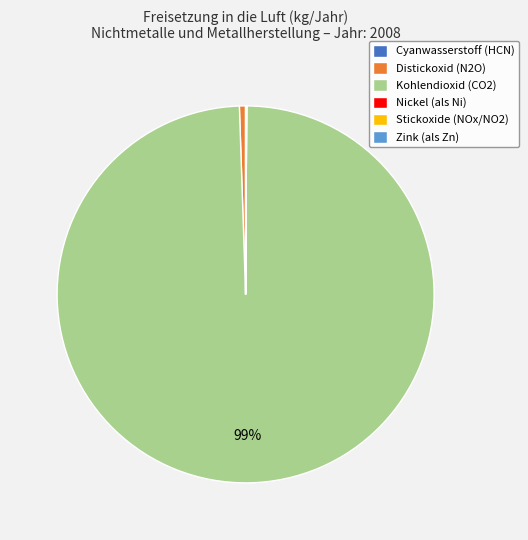

To the nearest percent, what is the difference between the largest and smallest slice percentages?

99%